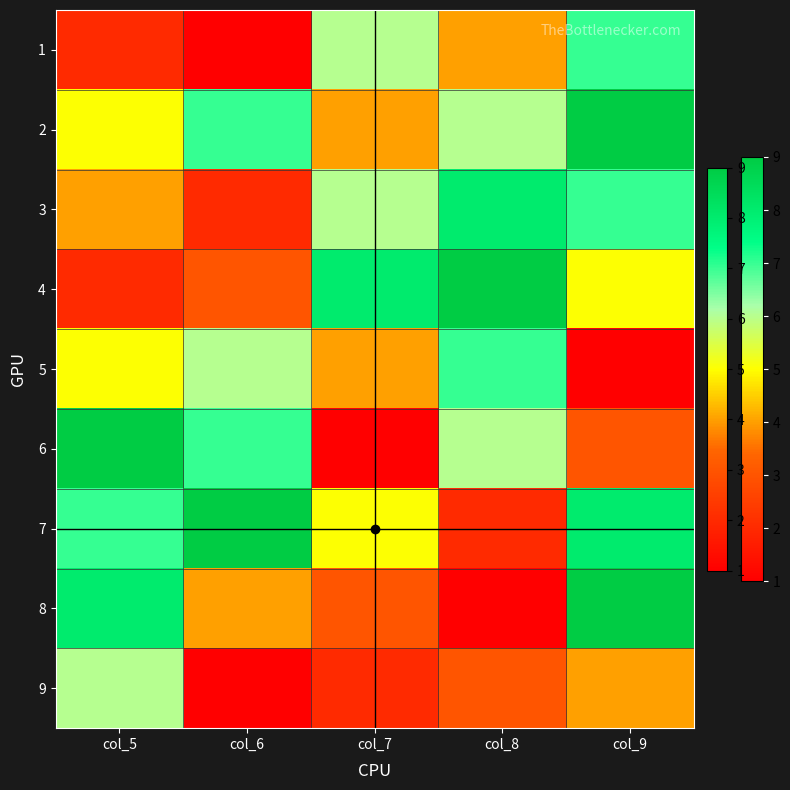

Count the number of categories in the chart.

5